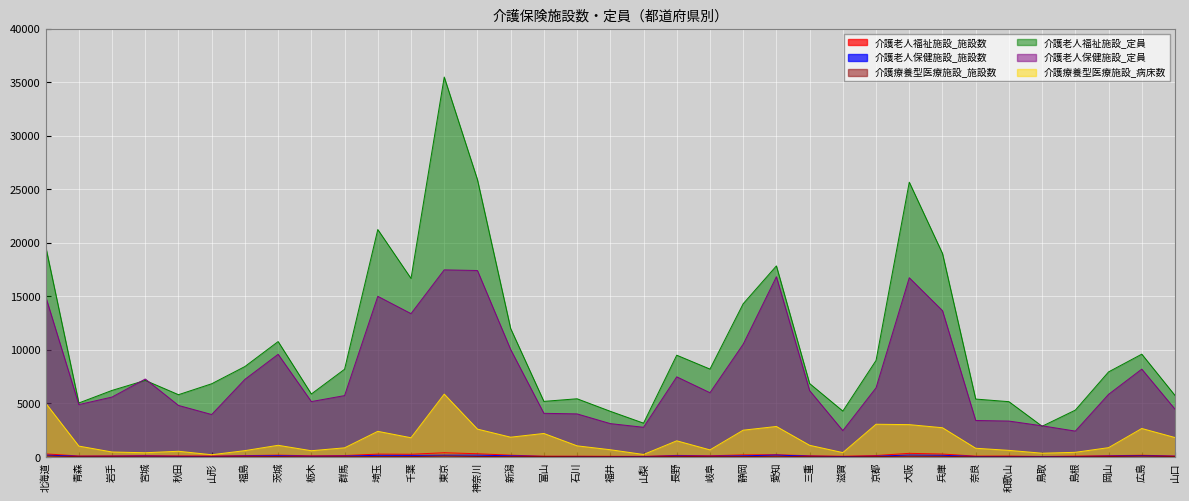

Where is 介護老人保健施設_定員 nearest to the value 9941?

新潟